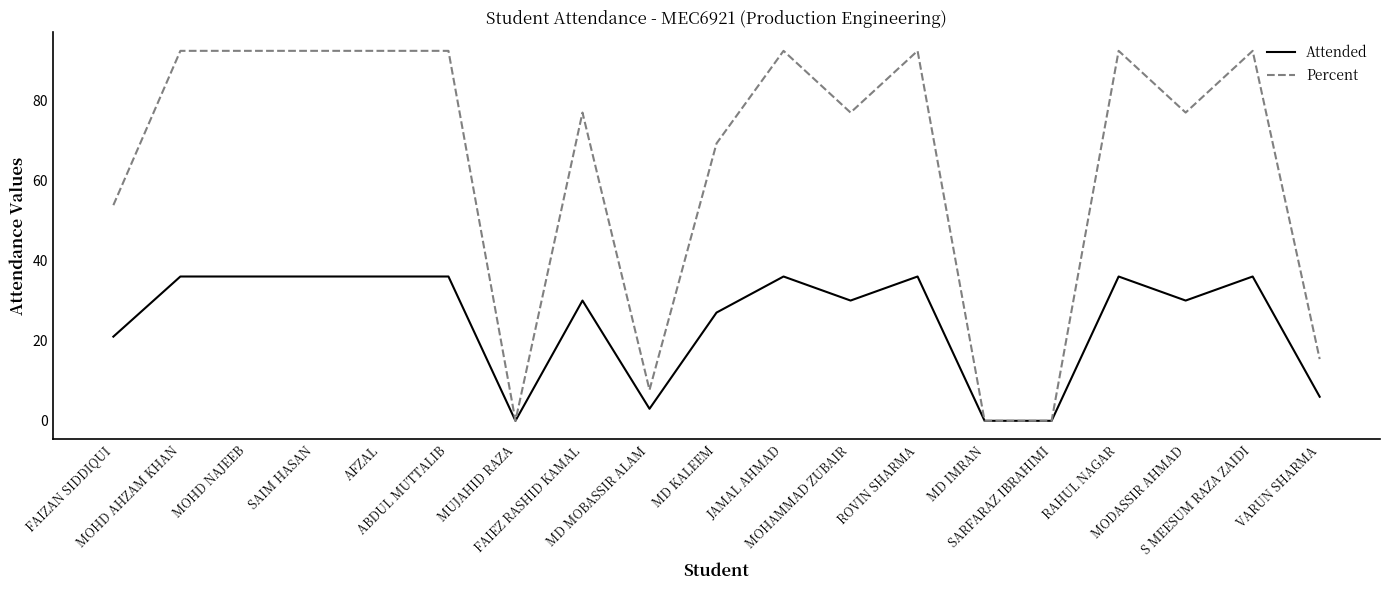

What is the highest value of the Percent series?

92.3